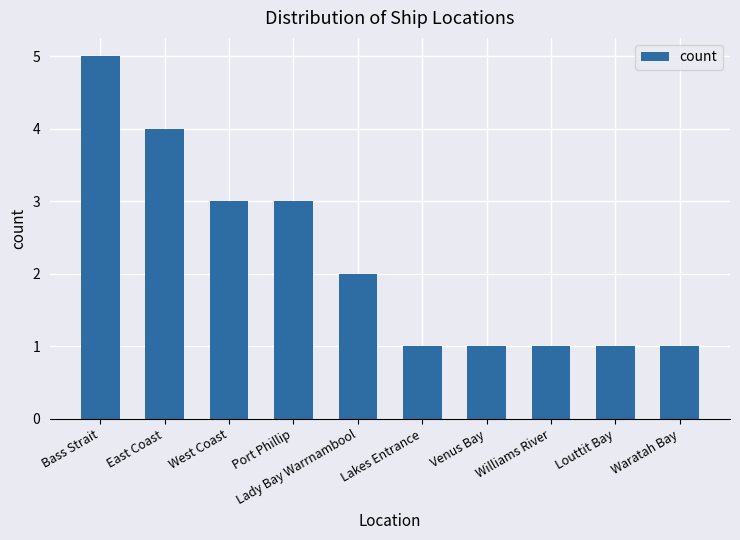

What is the sum of all values?

22